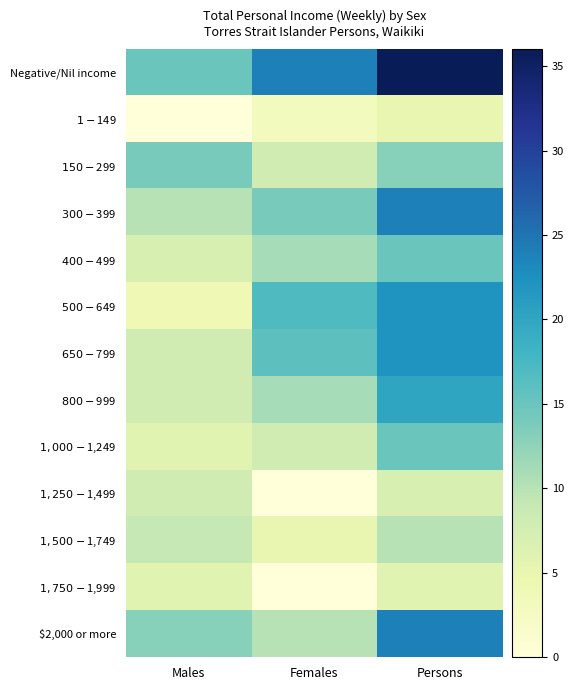

Reading right to left, extract all data points from this chart.

Negative/Nil income: Persons=36	Females=24	Males=15
$1-$149: Persons=5	Females=3	Males=0
$150-$299: Persons=13	Females=8	Males=14
$300-$399: Persons=24	Females=14	Males=10
$400-$499: Persons=15	Females=11	Males=7
$500-$649: Persons=22	Females=17	Males=4
$650-$799: Persons=22	Females=16	Males=8
$800-$999: Persons=20	Females=11	Males=8
$1,000-$1,249: Persons=15	Females=8	Males=6
$1,250-$1,499: Persons=7	Females=0	Males=8
$1,500-$1,749: Persons=10	Females=5	Males=9
$1,750-$1,999: Persons=6	Females=0	Males=6
$2,000 or more: Persons=24	Females=10	Males=13